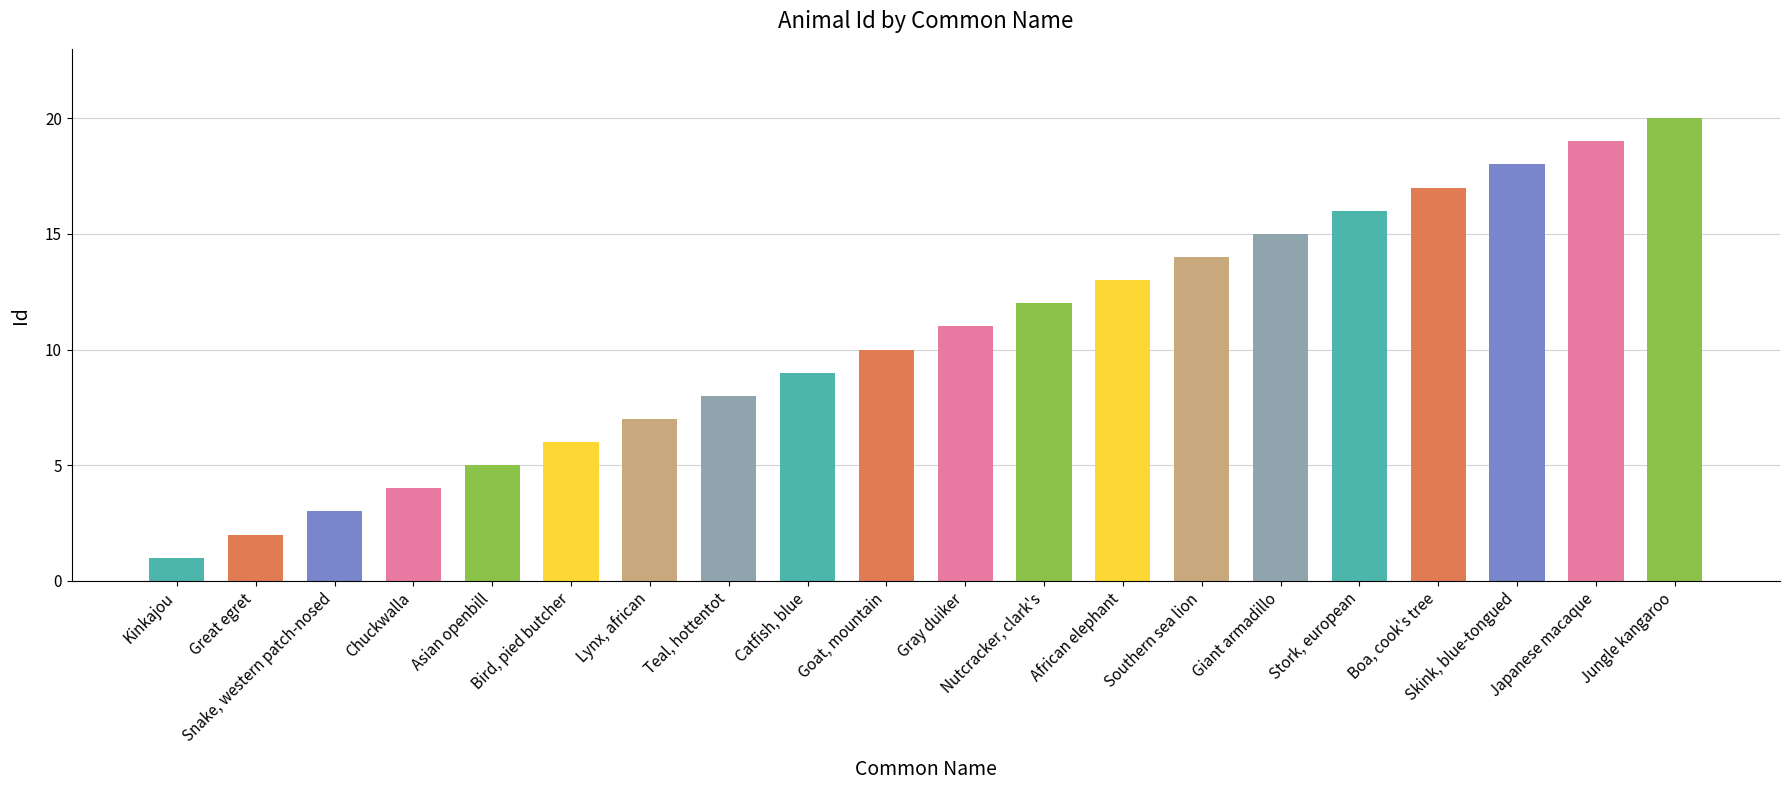

What value does the data have at Catfish, blue, to the nearest 10?

10